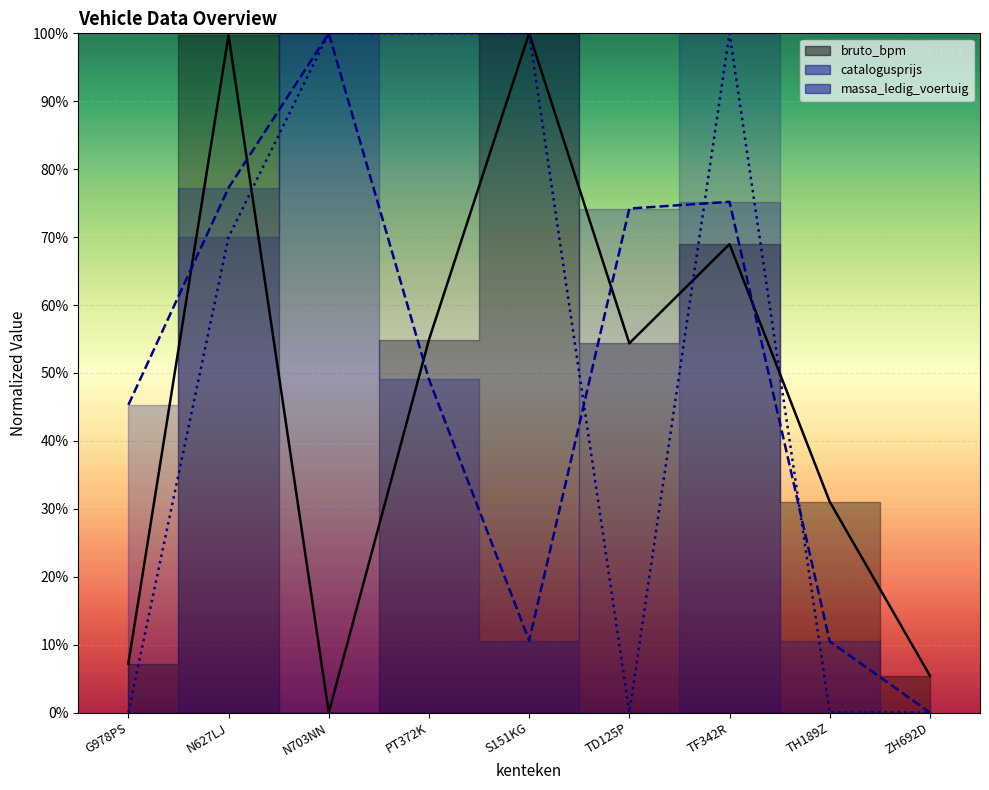

At which label is catalogusprijs closest to 50?

PT372K